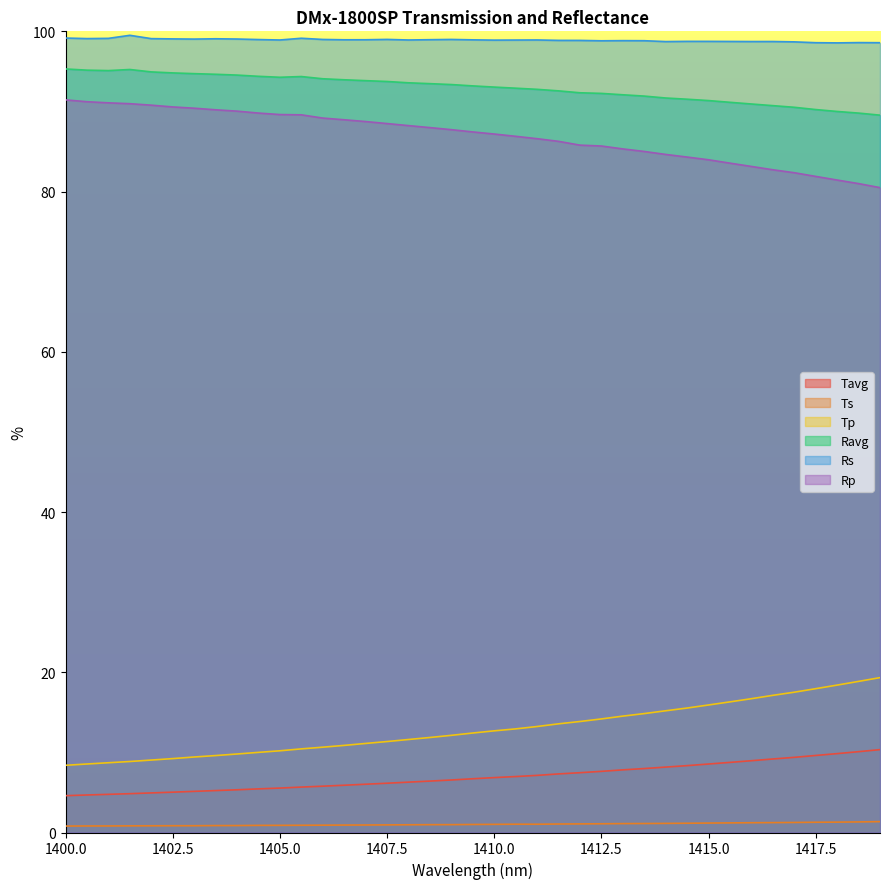

How many series are shown in this chart?

6